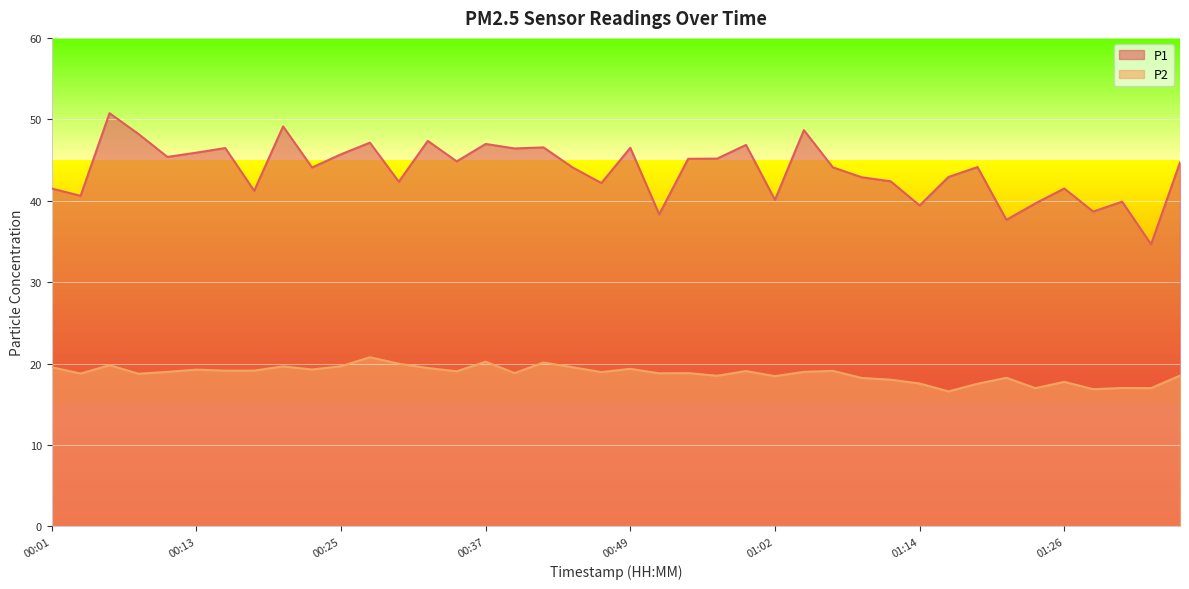

True or false: P2 and P1 intersect in this chart.

False